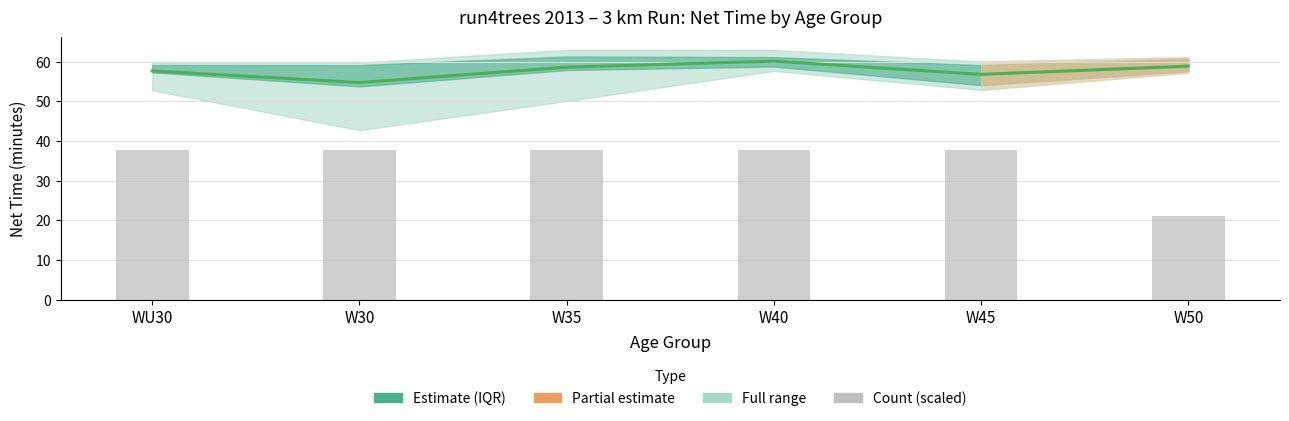

What is the average value of the Mean net time series?

57.8